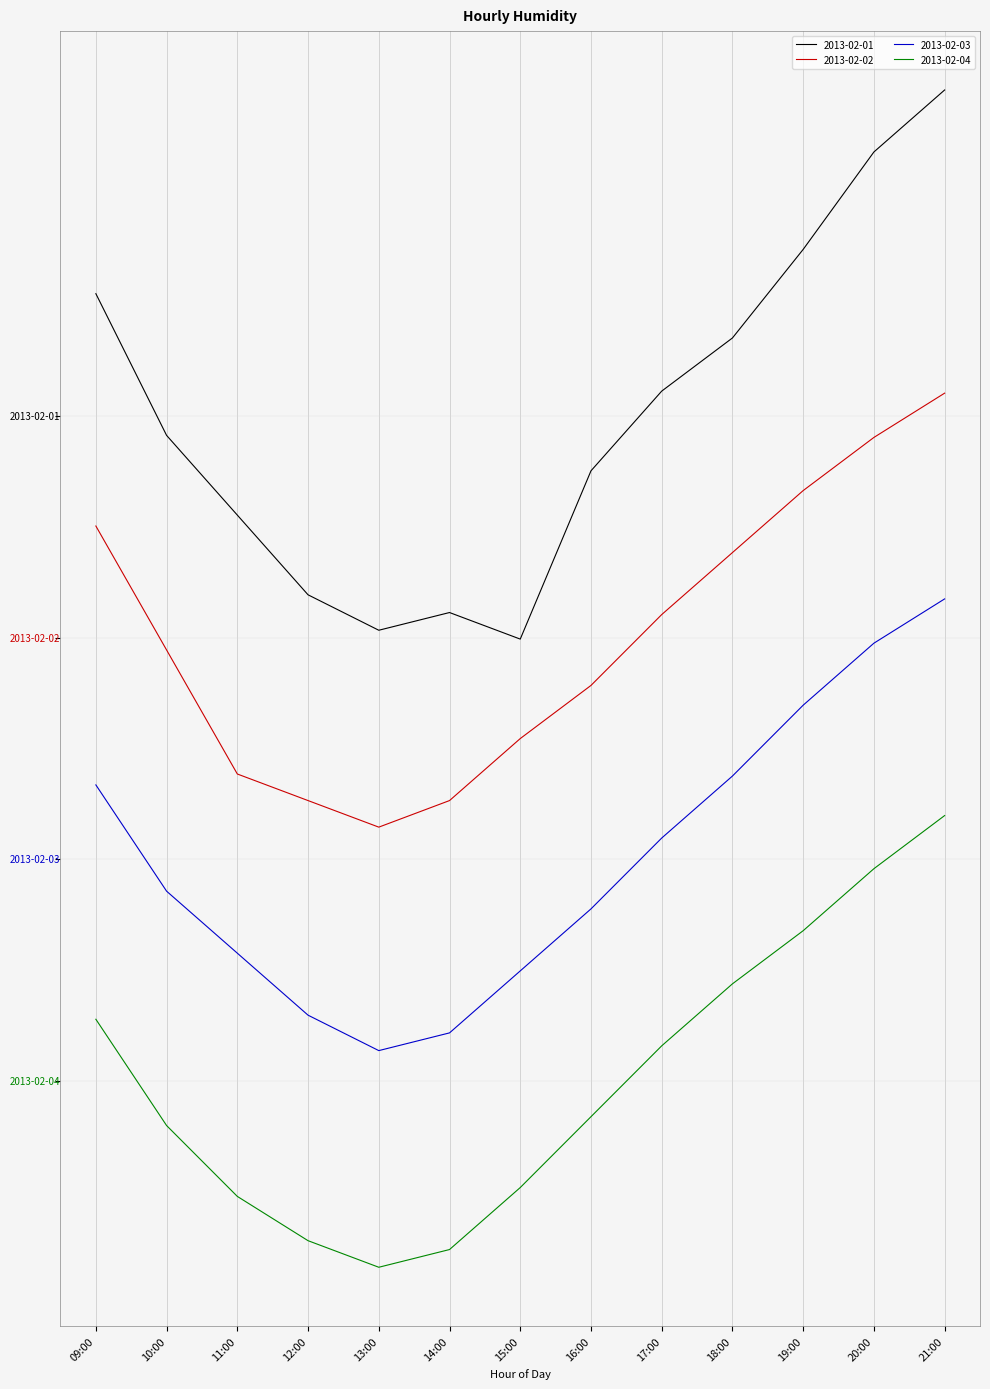

What are all the series names shown in the legend?

2013-02-01, 2013-02-02, 2013-02-03, 2013-02-04